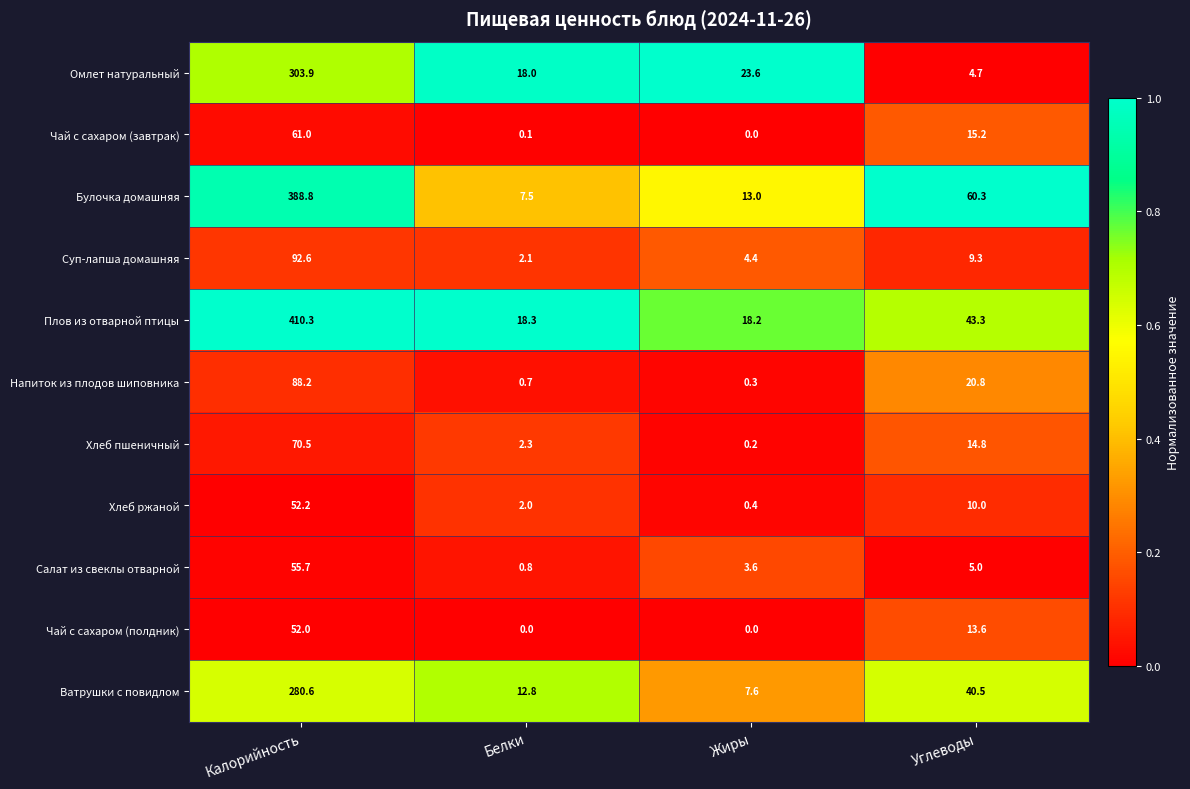

Rank the series by their maximum value, from lowest to highest.

Чай с сахаром (полдник), Хлеб ржаной, Салат из свеклы отварной, Чай с сахаром (завтрак), Хлеб пшеничный, Напиток из плодов шиповника, Суп-лапша домашняя, Ватрушки с повидлом, Омлет натуральный, Булочка домашняя, Плов из отварной птицы